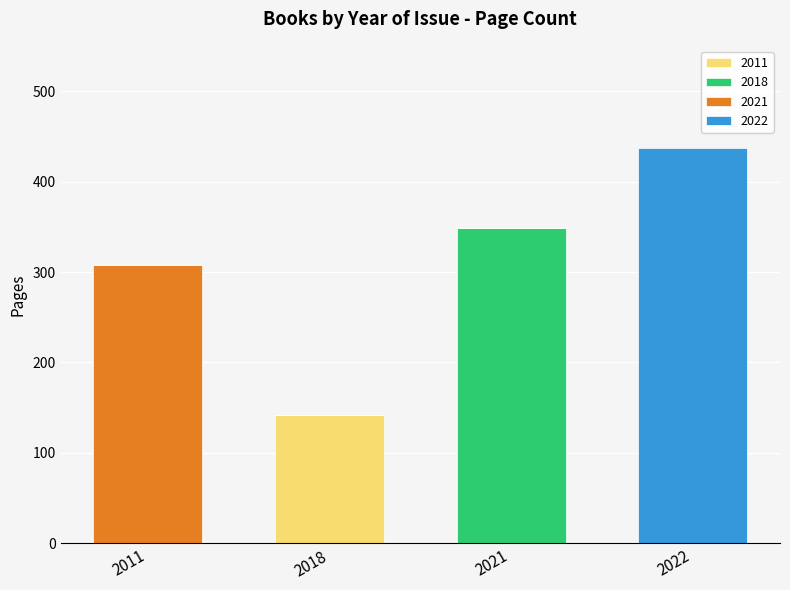

The 2011 series shows 0 at 2011. True or false?

True